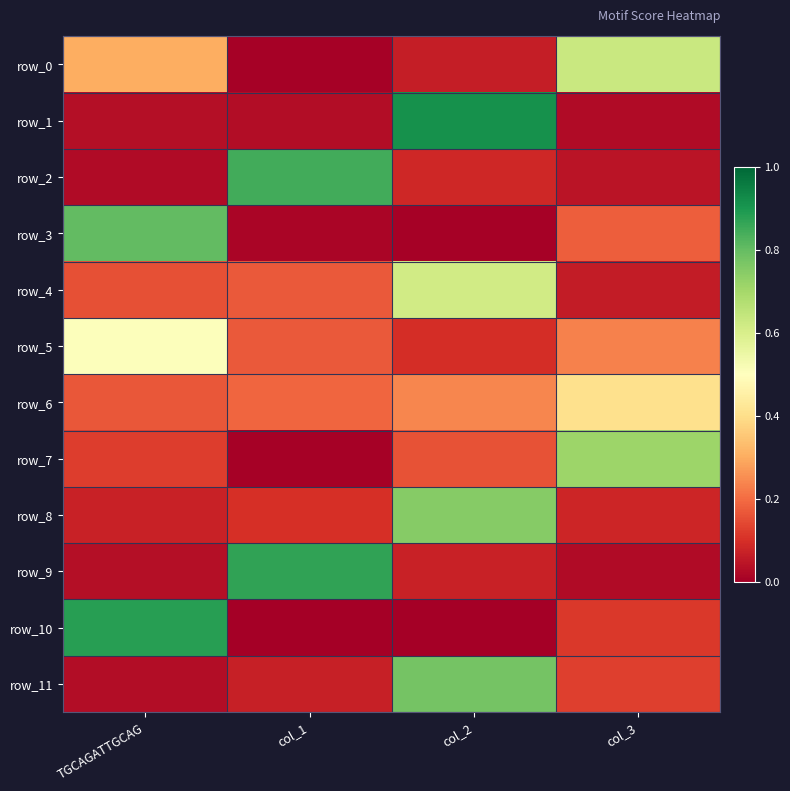

What is the difference between the highest and lowest values at TGCAGATTGCAG?

0.9